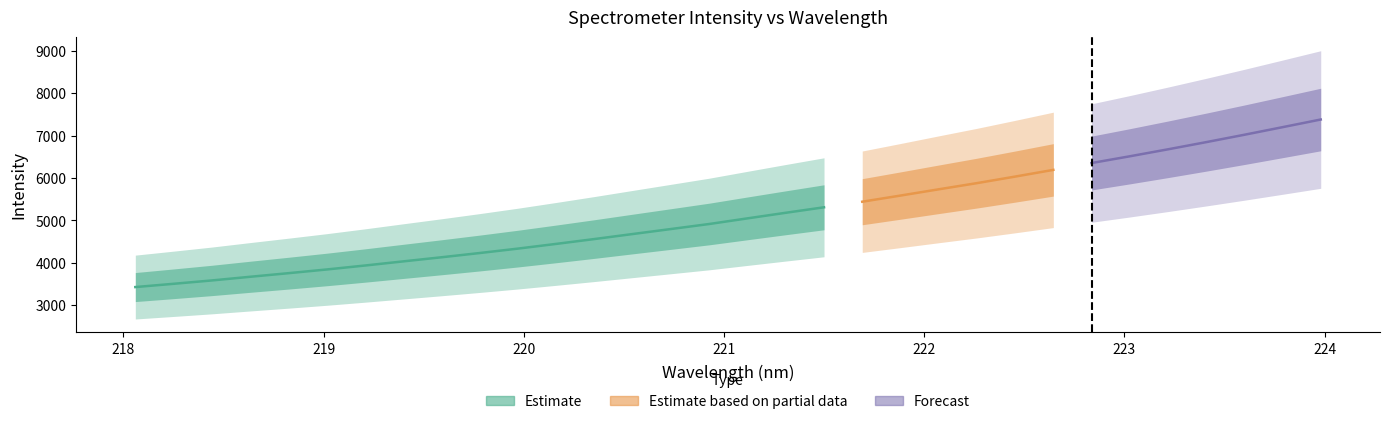

True or false: x and y cross at least once.

False